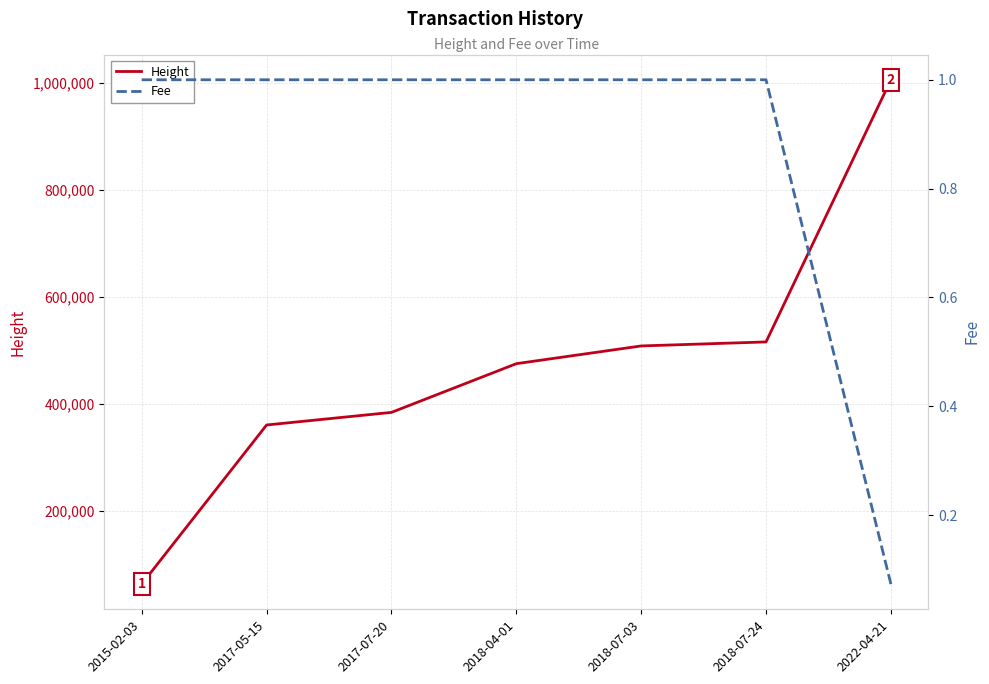

What is the value of the Height point at the 6th from the left?

515558.0